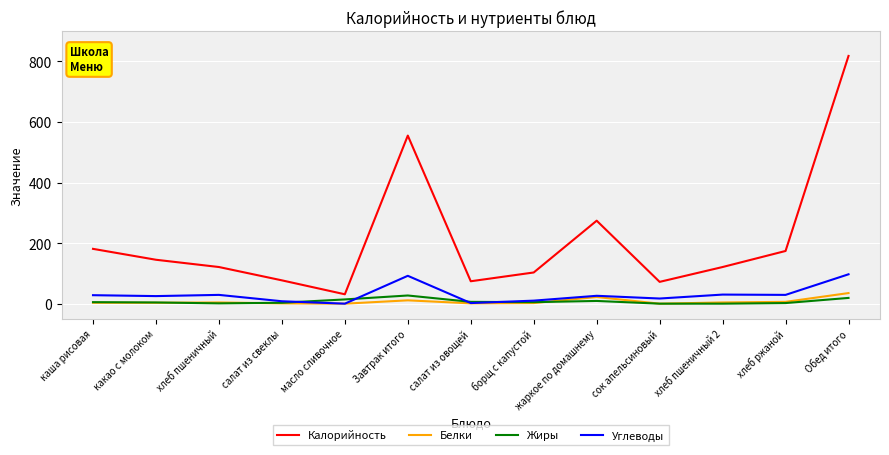

What is the highest value of the Углеводы series?

97